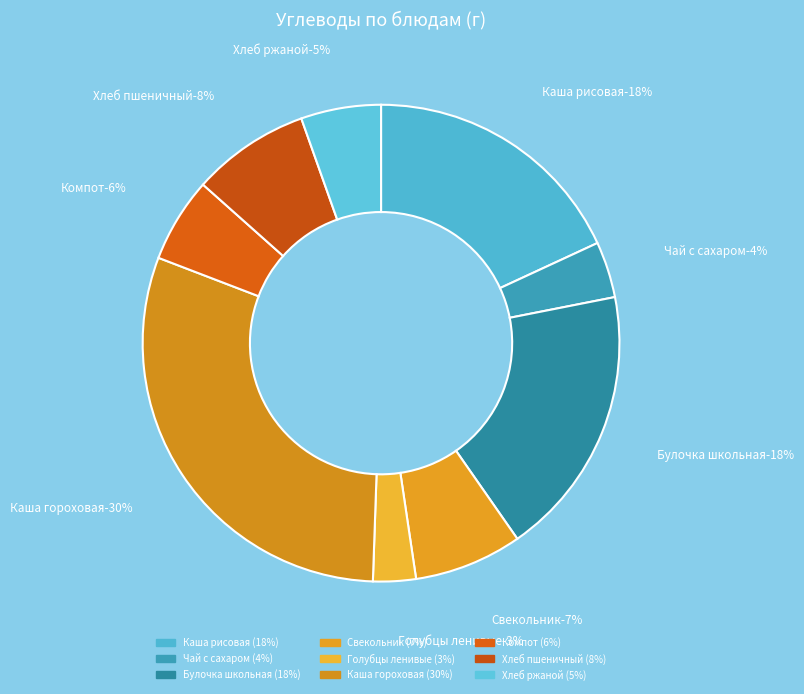

Does Хлеб пшеничный account for over 50% of the chart?

No